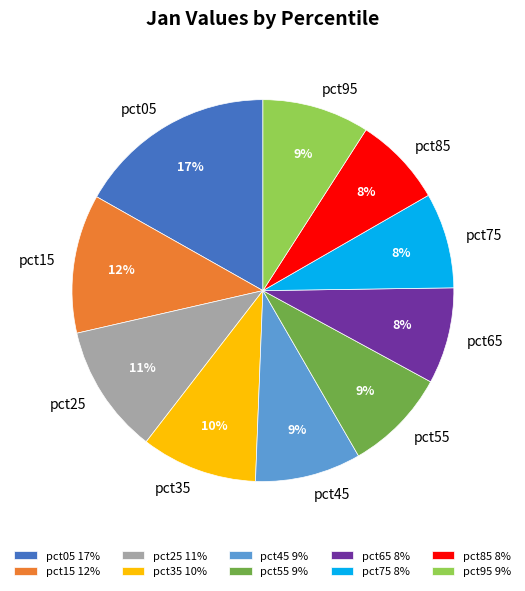

Which category has the biggest portion of the pie?

pct05